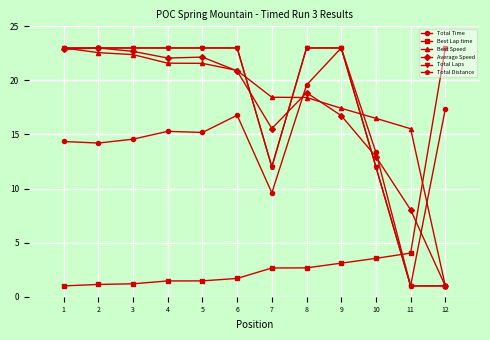

List the labels in order of Best Lap time value, smallest first.

1, 2, 3, 4, 5, 6, 7, 8, 9, 10, 11, 12